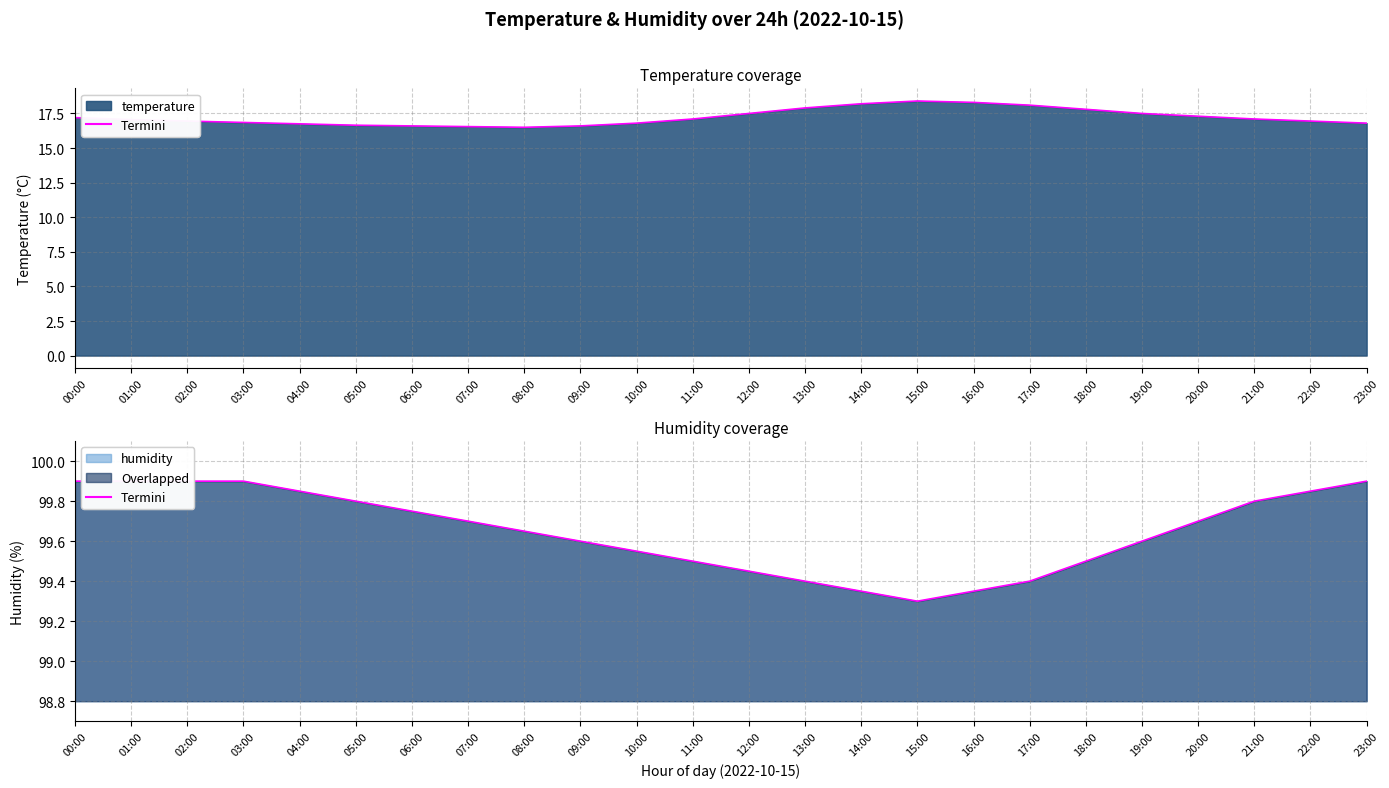

What is the minimum value shown in the chart?

16.5